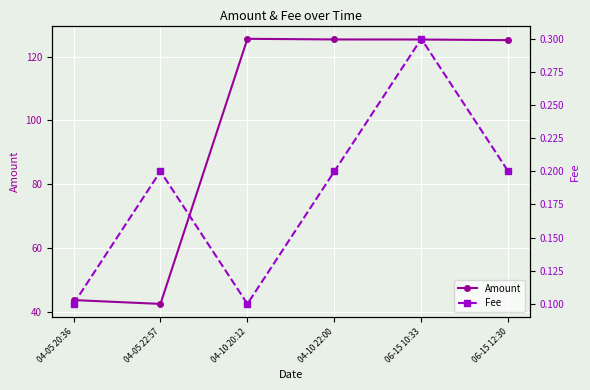

Rank the series by their average value, from highest to lowest.

Amount, Fee